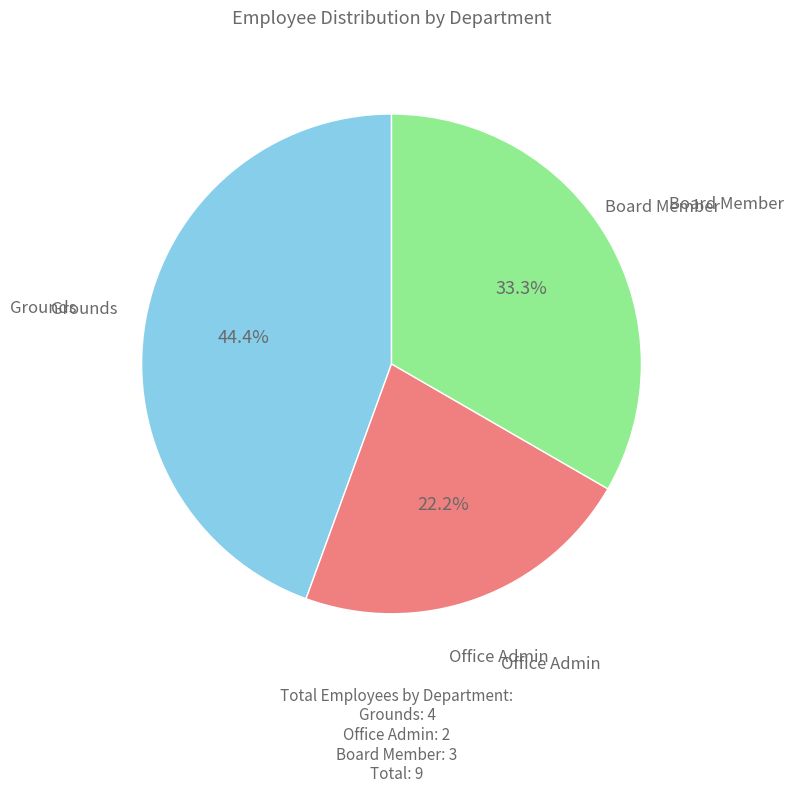

Is there a majority slice in this chart?

No